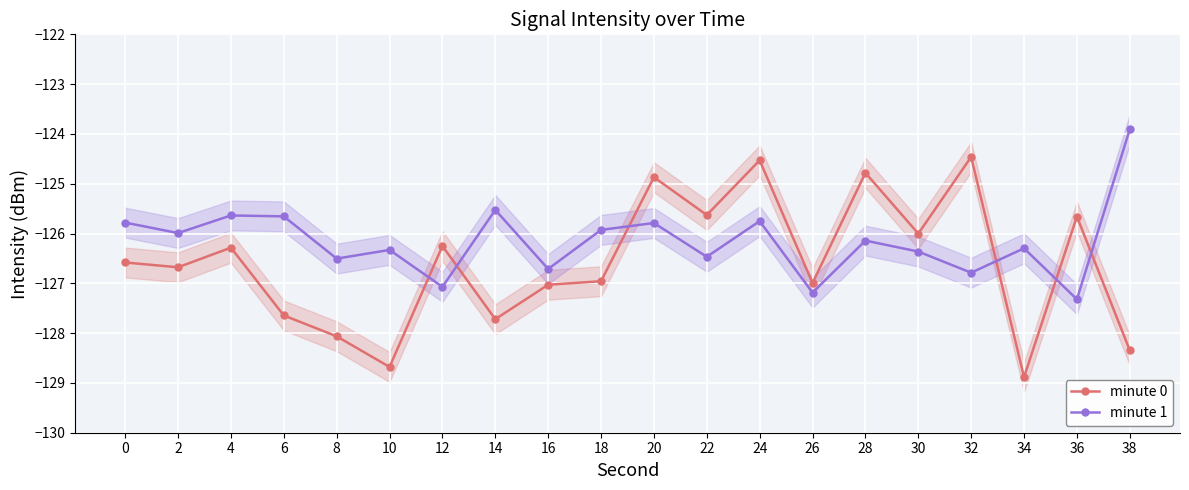

Reading left to right, extract all data points from this chart.

minute 0: 0=-126.6	2=-126.7	4=-126.3	6=-127.6	8=-128.1	10=-128.7	12=-126.3	14=-127.7	16=-127.0	18=-127.0	20=-124.9	22=-125.6	24=-124.5	26=-127.0	28=-124.8	30=-126.0	32=-124.5	34=-128.9	36=-125.7	38=-128.3
minute 1: 0=-125.8	2=-126.0	4=-125.6	6=-125.7	8=-126.5	10=-126.3	12=-127.1	14=-125.5	16=-126.7	18=-125.9	20=-125.8	22=-126.5	24=-125.8	26=-127.2	28=-126.1	30=-126.4	32=-126.8	34=-126.3	36=-127.3	38=-123.9